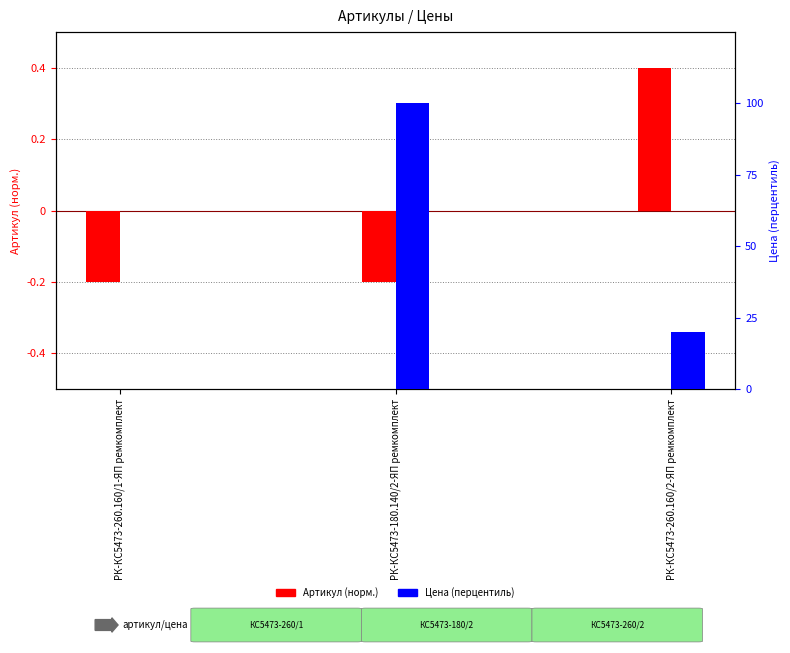

What is the smallest value displayed?

-0.2